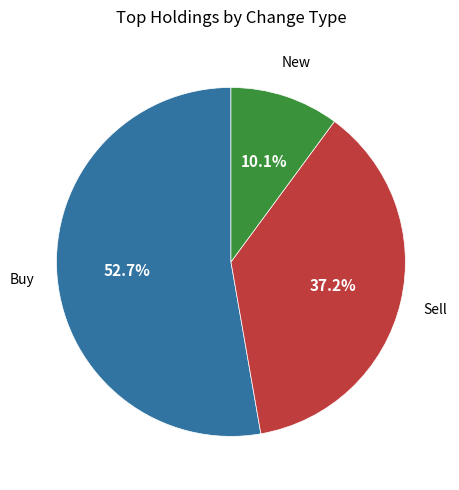

Does any single category account for the majority?

Yes